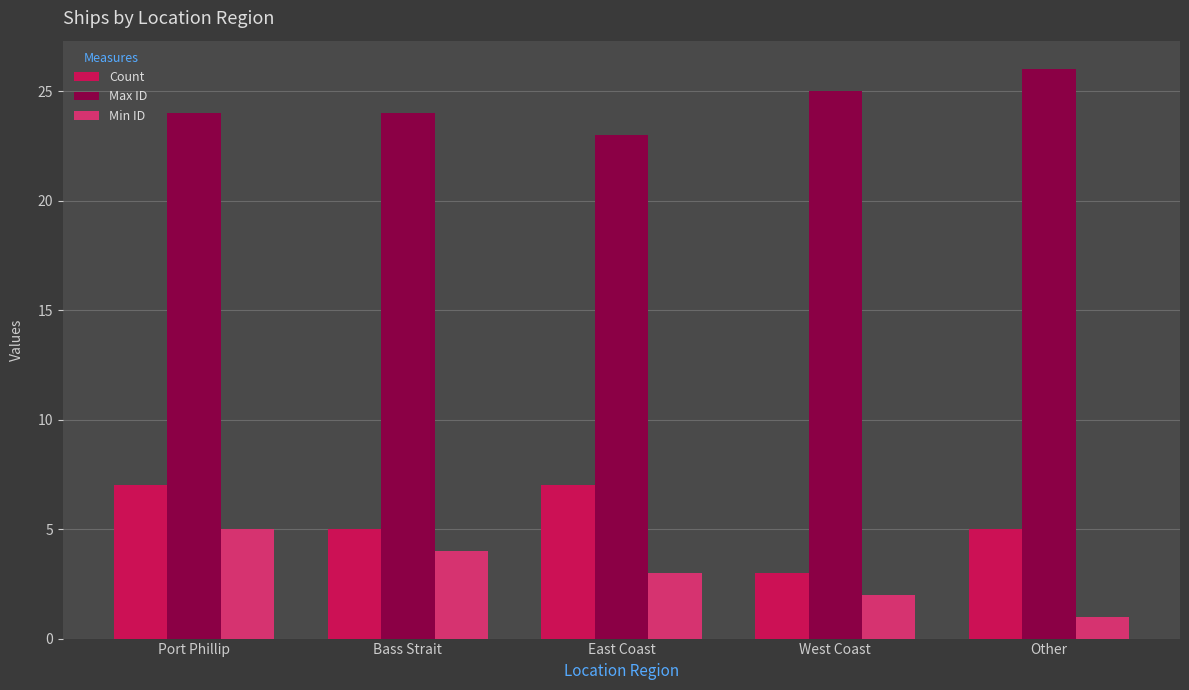

What is the label of the 5th bar from the right?

Port Phillip